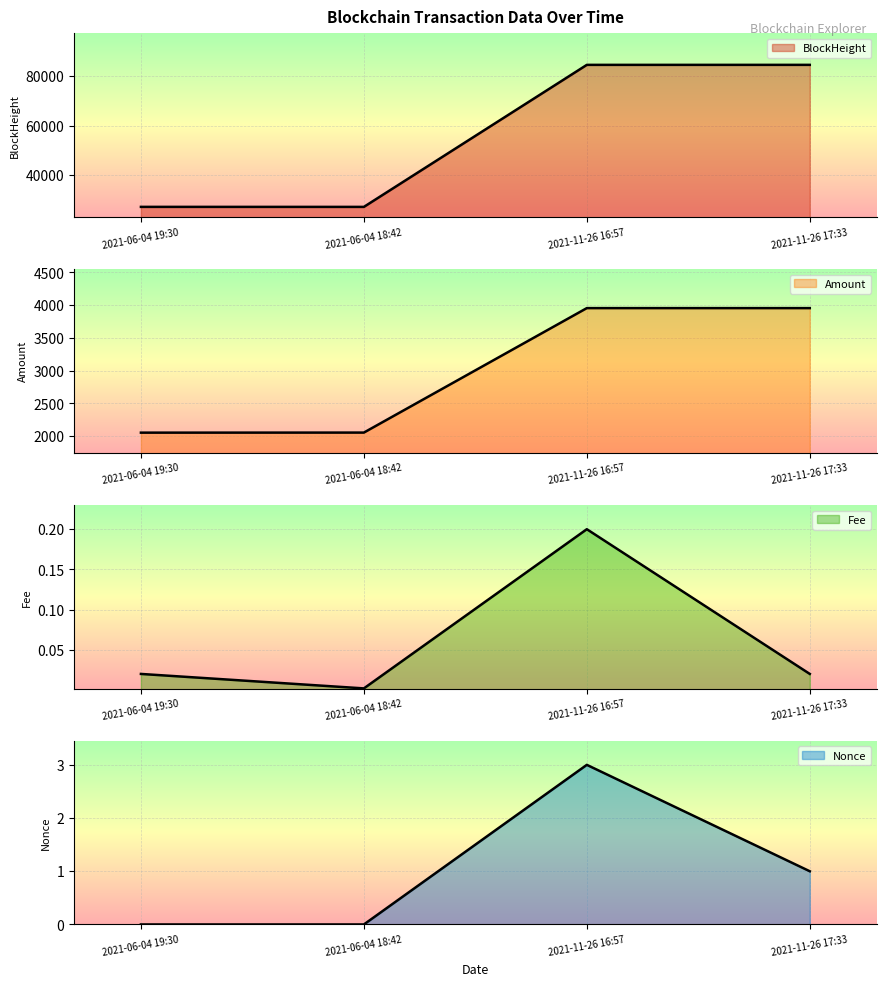

Is it true that BlockHeight equals 134973.8 at 2021-11-26 16:57?

False